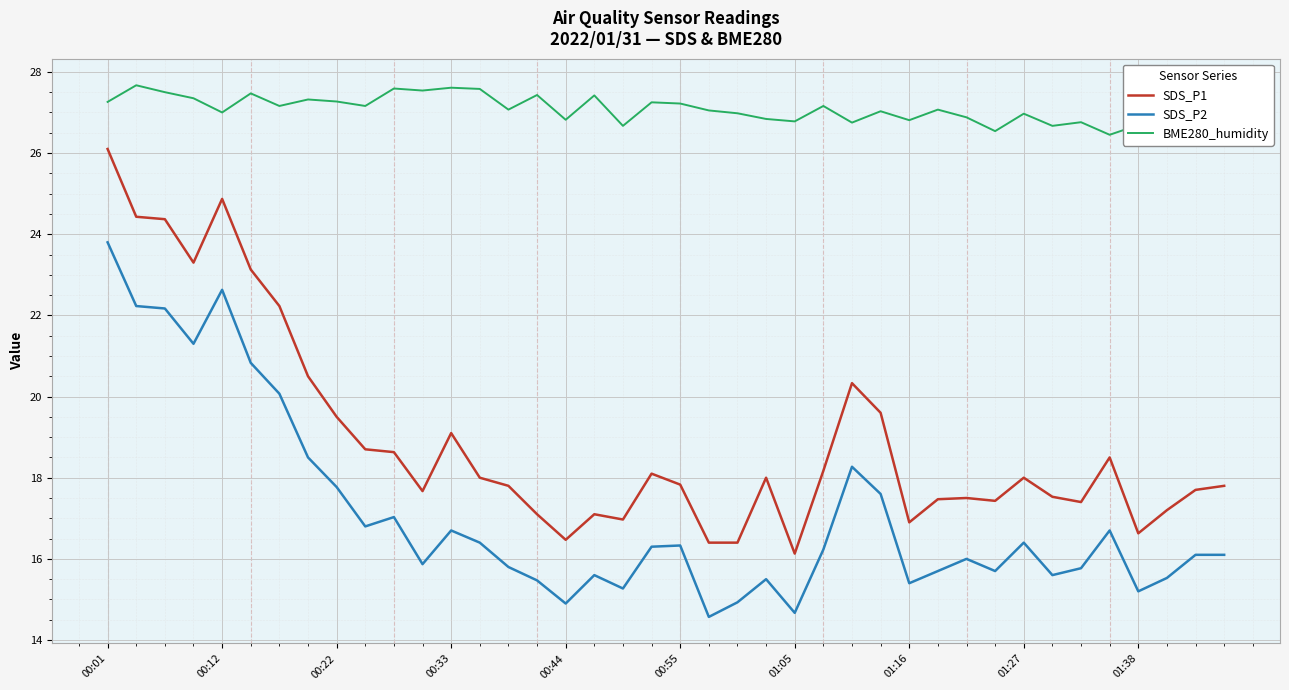

What is the lowest value of the SDS_P1 series?

16.1